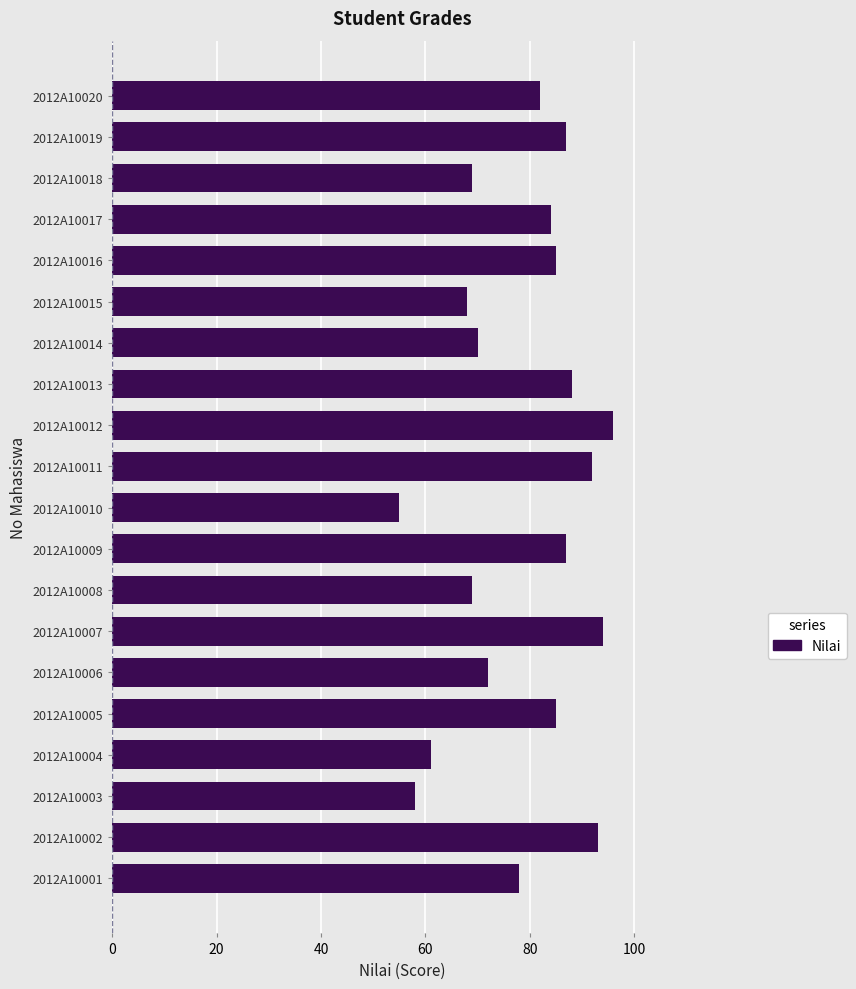

Reading bottom to top, transcribe all the data shown in this chart.

78	93	58	61	85	72	94	69	87	55	92	96	88	70	68	85	84	69	87	82